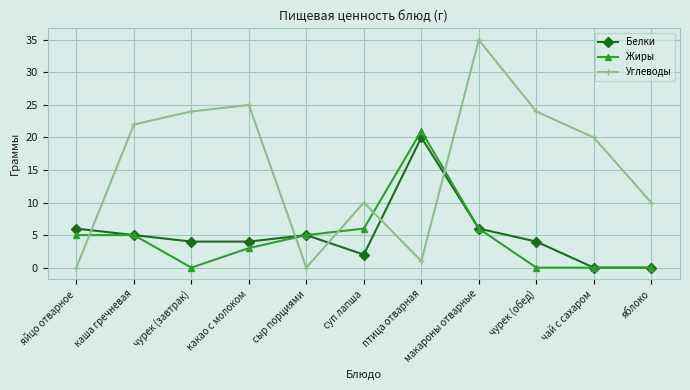

How many distinct data groups are displayed?

3